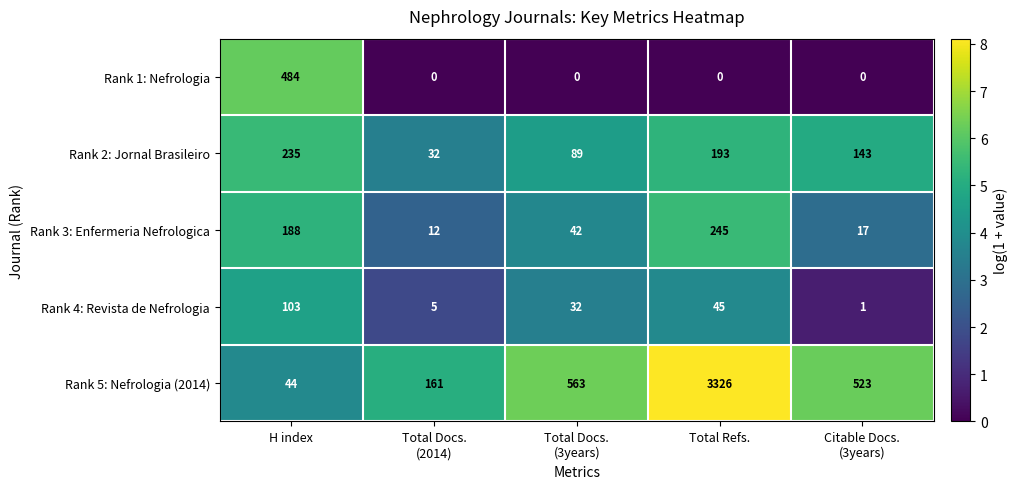

Which series has the largest range (max minus min)?

Rank 5: Nefrologia (2014)